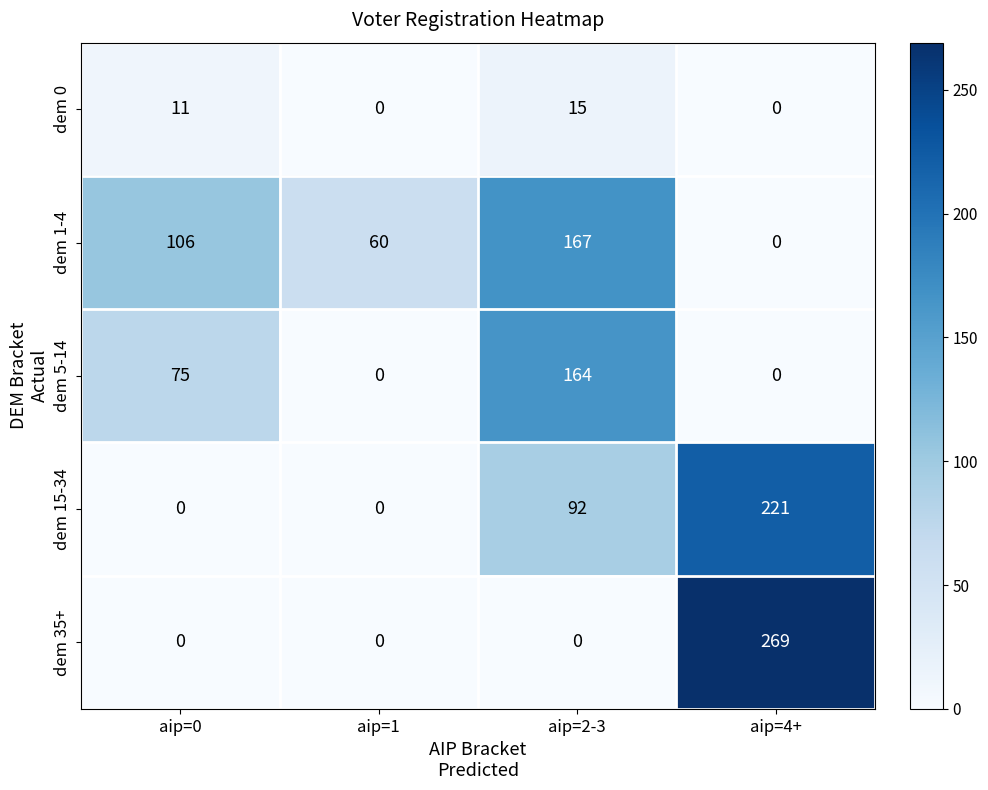

Count the number of data series in this chart.

5